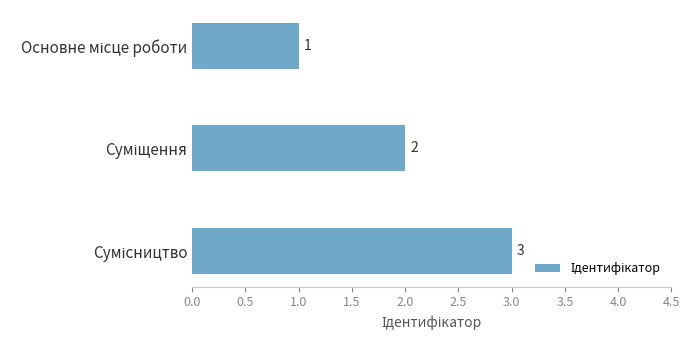

What is the sum of all values?

6